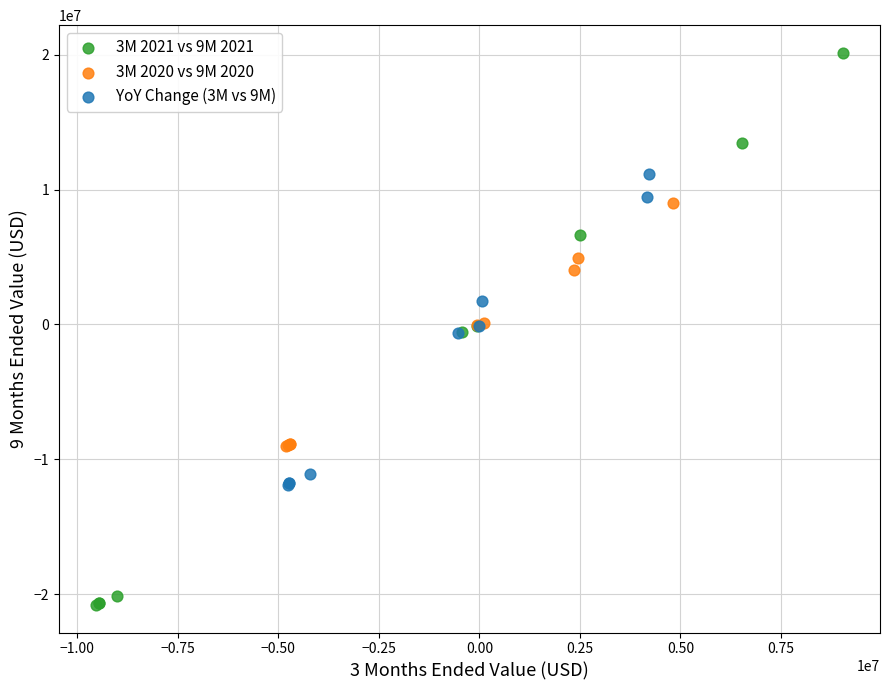

Which series reaches the minimum Y coordinate?

3M 2021 vs 9M 2021